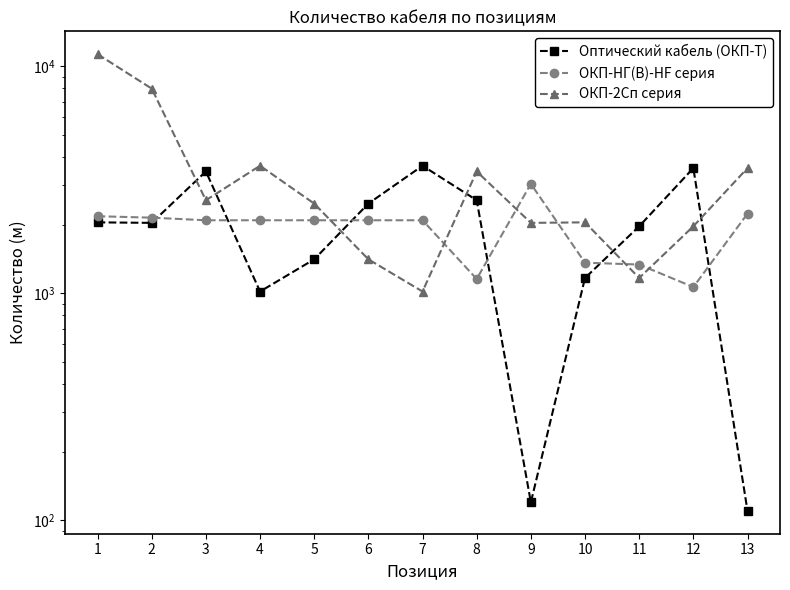

At how many categories does at least one series exceed 5595?

2